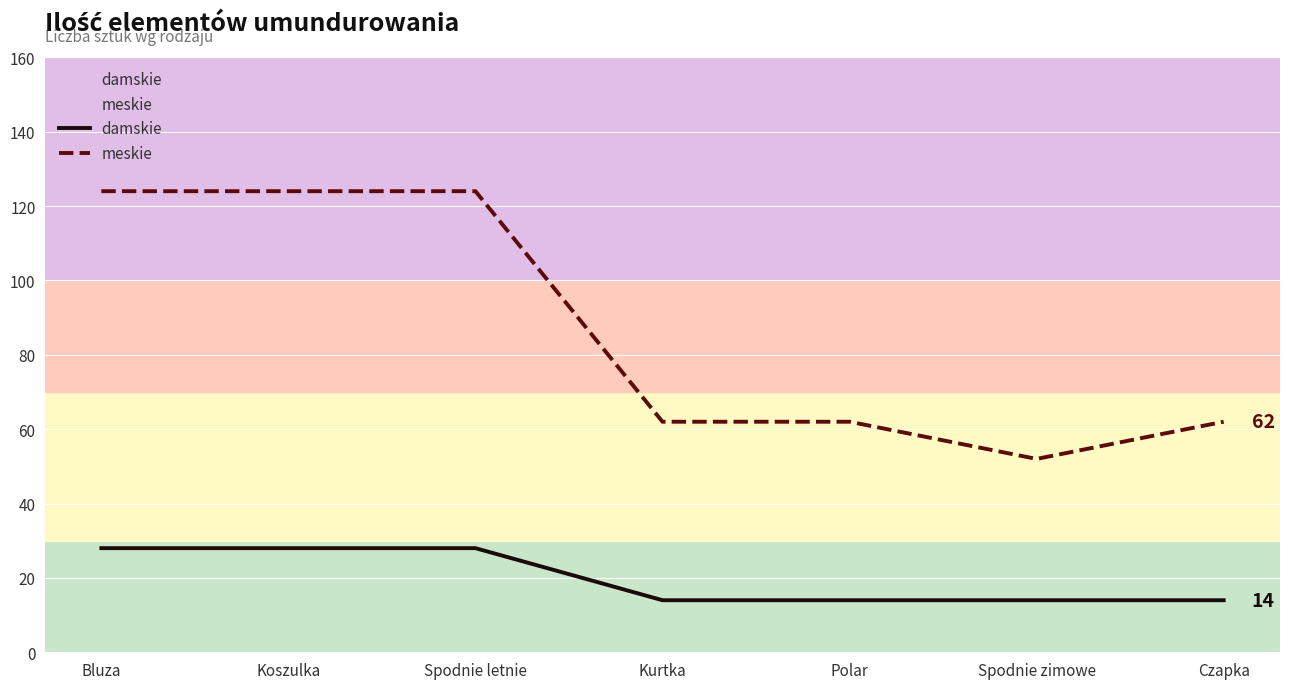

At Czapka, list the series in order from largest to smallest.

meskie, damskie